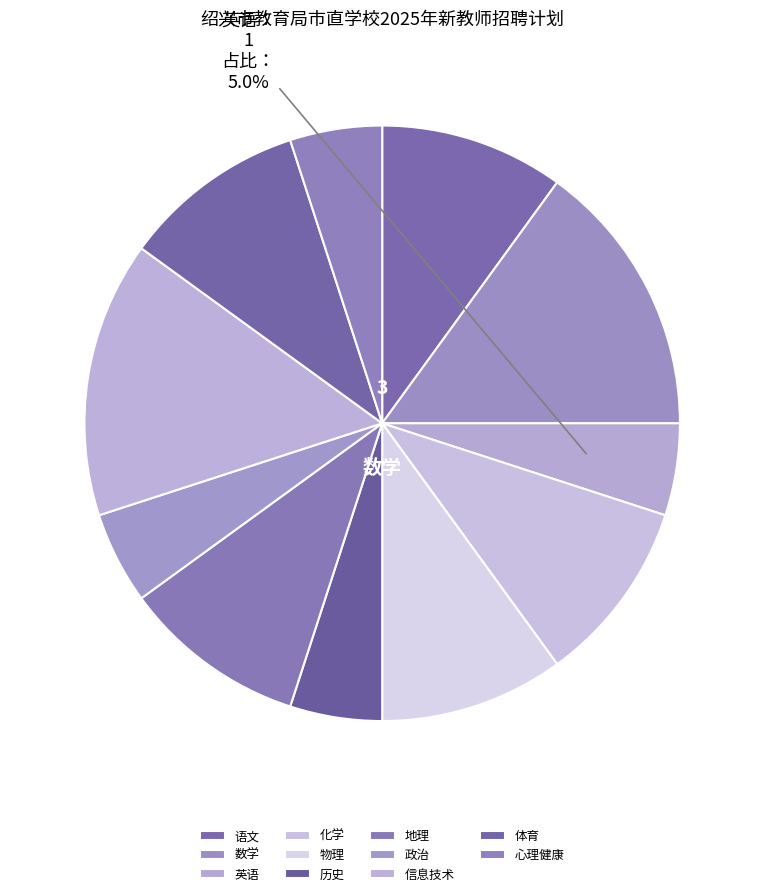

To the nearest percent, what percentage of the pie is 英语?

5%